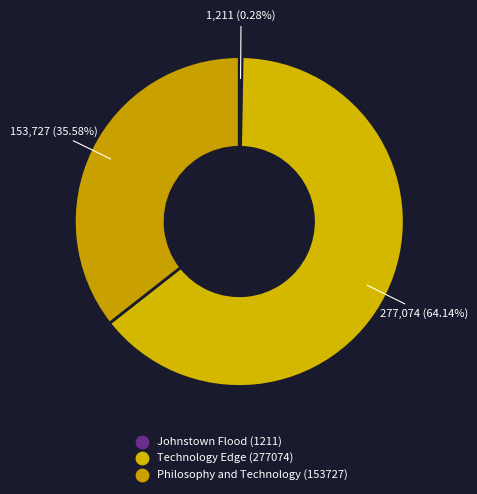

Count the number of slices in the pie.

3